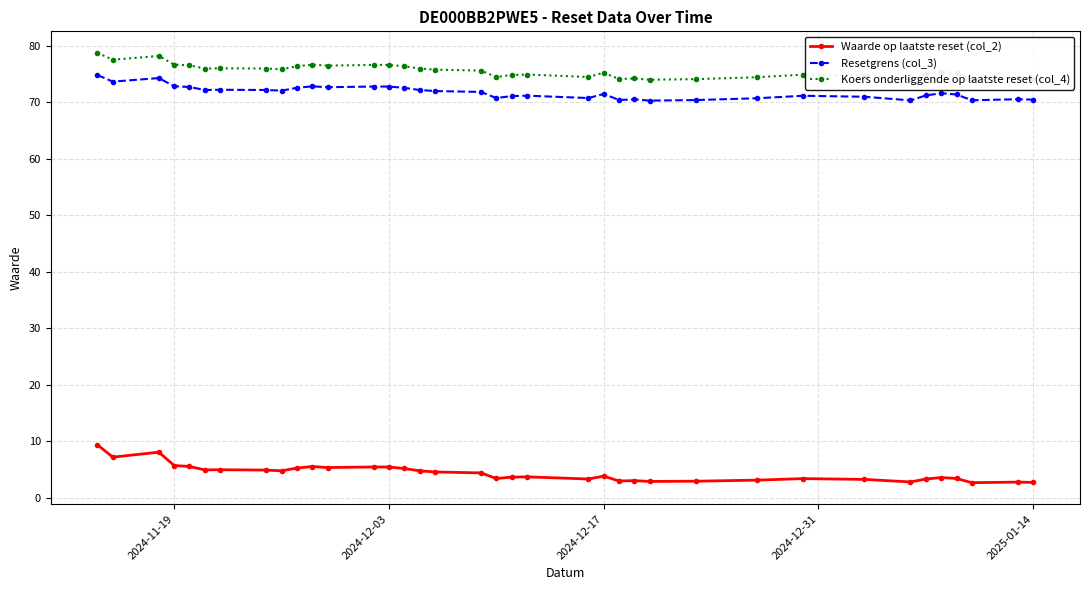

List the series in order of their peak value, highest first.

Koers onderliggende op laatste reset (col_4), Resetgrens (col_3), Waarde op laatste reset (col_2)